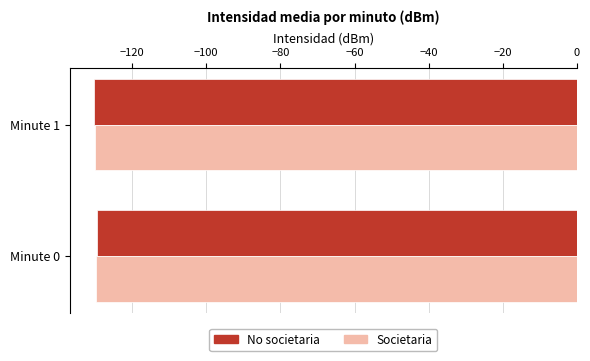

What is the sum of all Societaria values?

-259.8